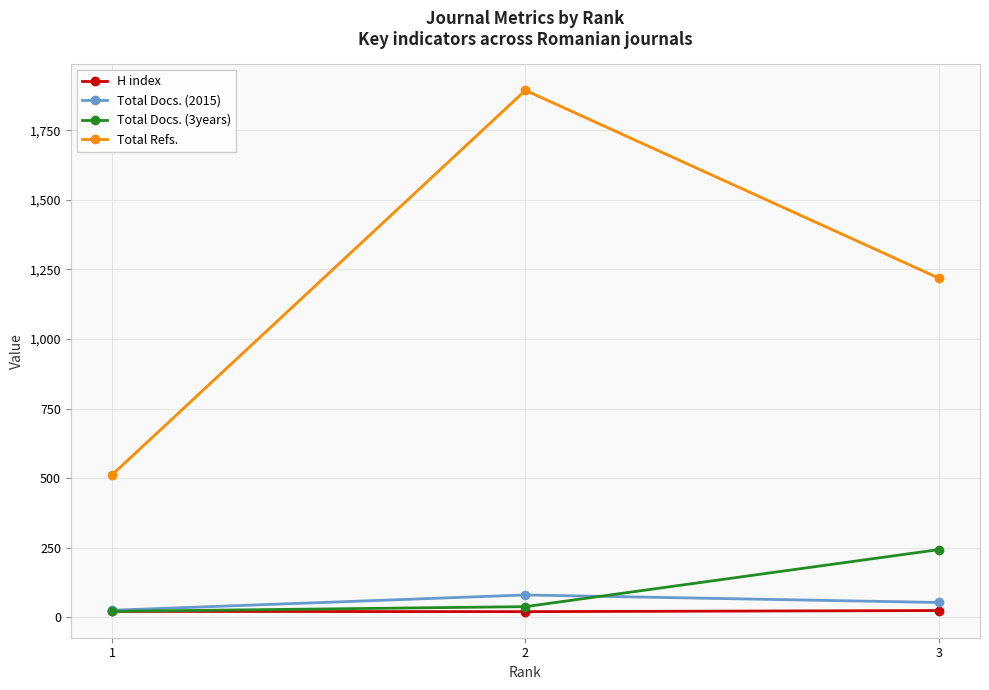

Rank the categories by Total Refs. value from lowest to highest.

1, 3, 2